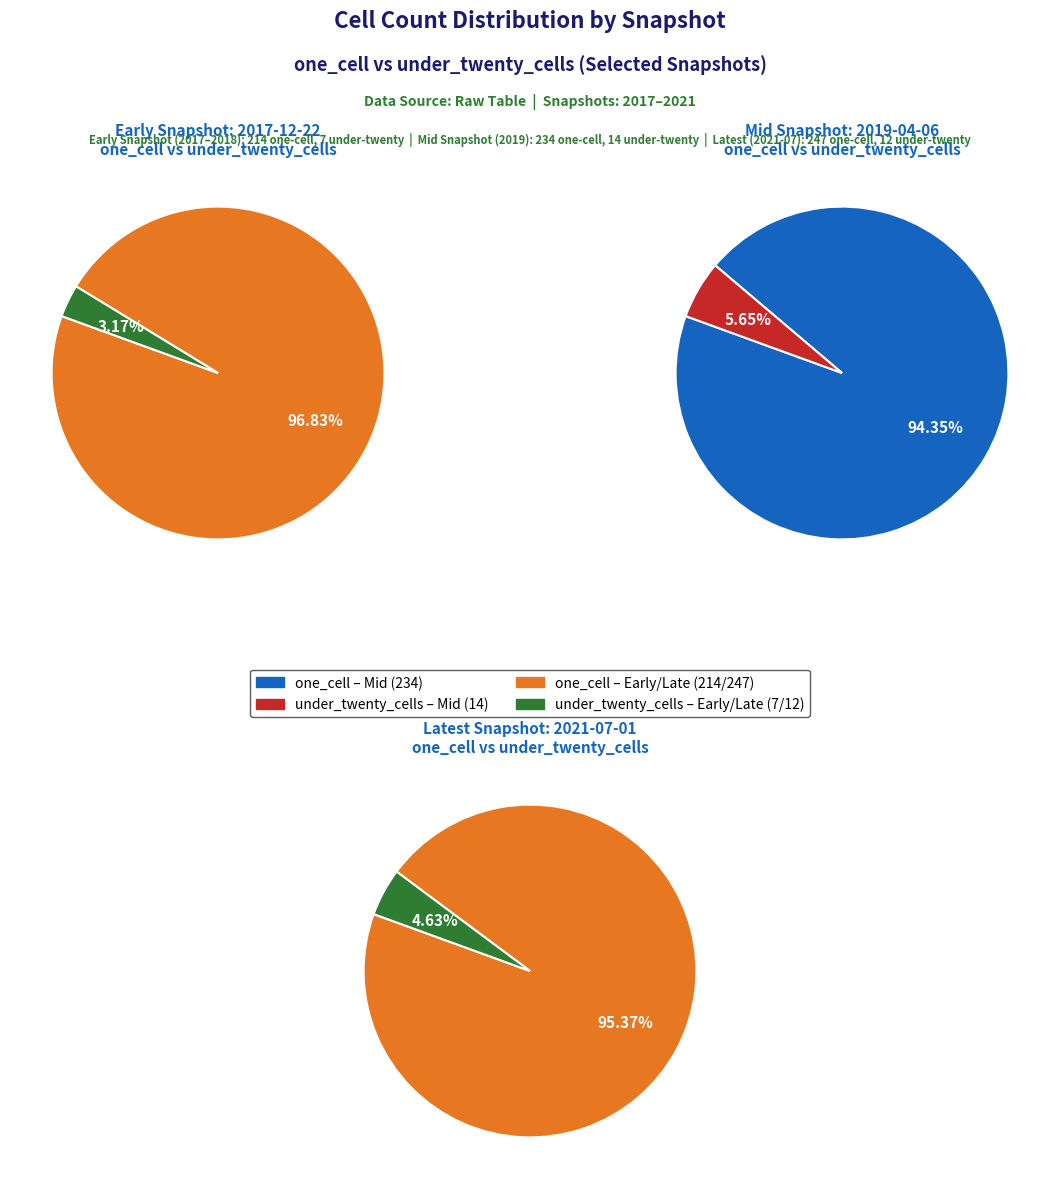

What is the smallest slice in the pie chart?

2017-12-22